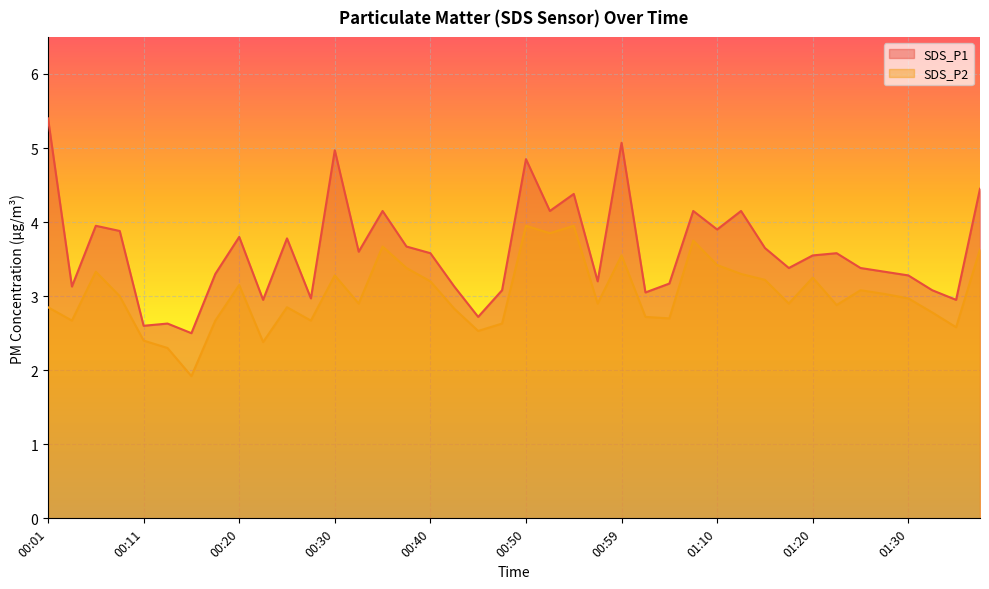

Reading right to left, list all the values displayed in this chart.

SDS_P1: 01:37=4.5	01:35=3.0	01:32=3.1	01:30=3.3	01:27=3.3	01:25=3.4	01:22=3.6	01:20=3.5	01:17=3.4	01:15=3.6	01:12=4.2	01:10=3.9	01:07=4.2	01:05=3.2	01:02=3.0	00:59=5.1	00:57=3.2	00:54=4.4	00:52=4.2	00:50=4.8	00:47=3.1	00:45=2.7	00:42=3.1	00:40=3.6	00:37=3.7	00:35=4.2	00:32=3.6	00:30=5.0	00:28=3.0	00:25=3.8	00:23=3.0	00:20=3.8	00:18=3.3	00:15=2.5	00:13=2.6	00:11=2.6	00:08=3.9	00:06=4.0	00:03=3.1	00:01=5.4
SDS_P2: 01:37=3.6	01:35=2.6	01:32=2.8	01:30=3.0	01:27=3.0	01:25=3.1	01:22=2.9	01:20=3.2	01:17=2.9	01:15=3.2	01:12=3.3	01:10=3.4	01:07=3.8	01:05=2.7	01:02=2.7	00:59=3.5	00:57=2.9	00:54=4.0	00:52=3.9	00:50=4.0	00:47=2.6	00:45=2.5	00:42=2.8	00:40=3.2	00:37=3.4	00:35=3.7	00:32=2.9	00:30=3.3	00:28=2.7	00:25=2.9	00:23=2.4	00:20=3.1	00:18=2.7	00:15=1.9	00:13=2.3	00:11=2.4	00:08=3.0	00:06=3.3	00:03=2.7	00:01=2.9